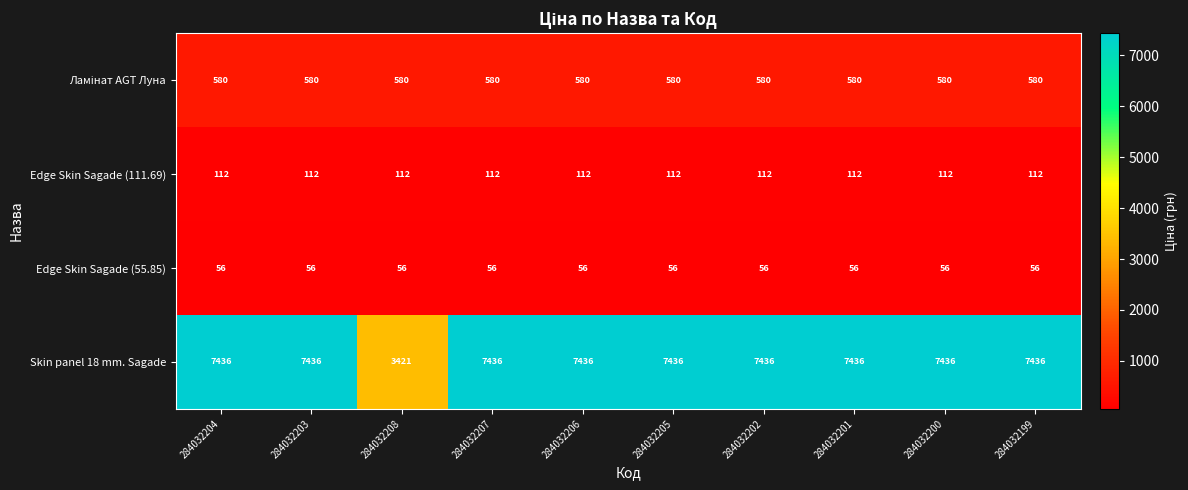

What is the maximum value shown in the chart?

7436